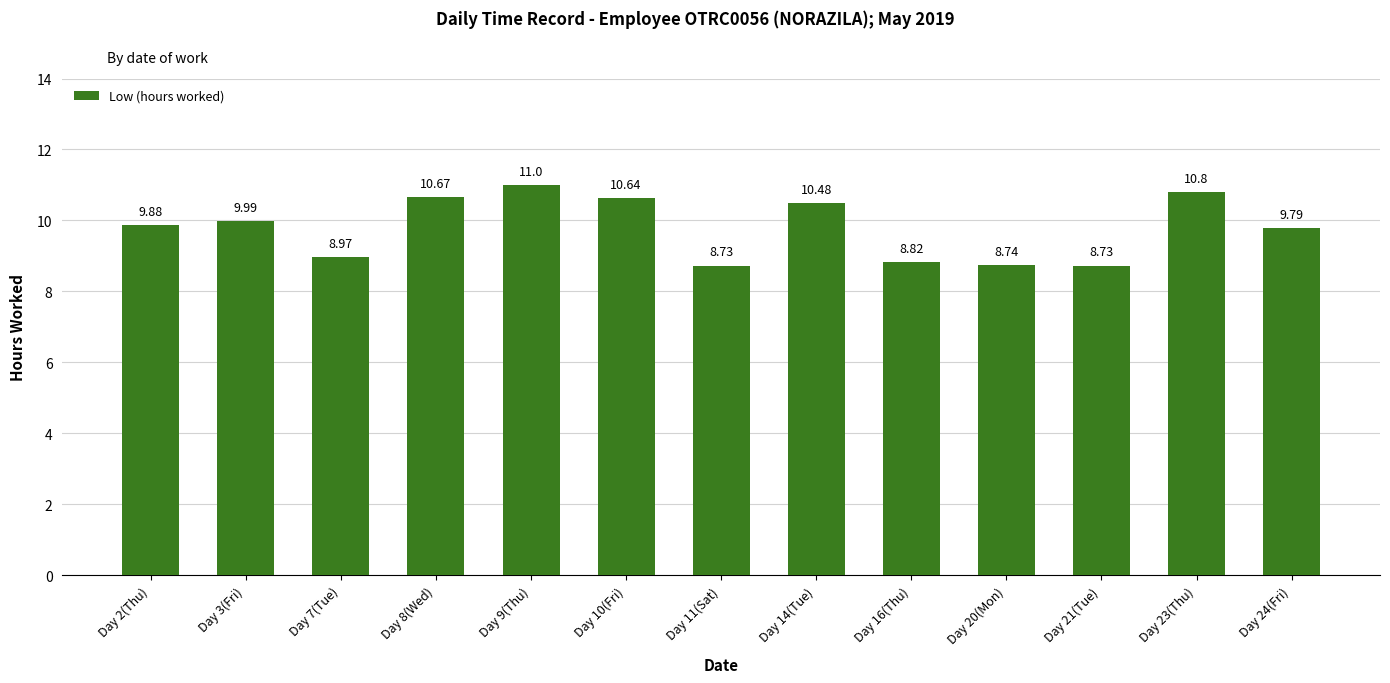

What is the greatest value displayed?

11.0